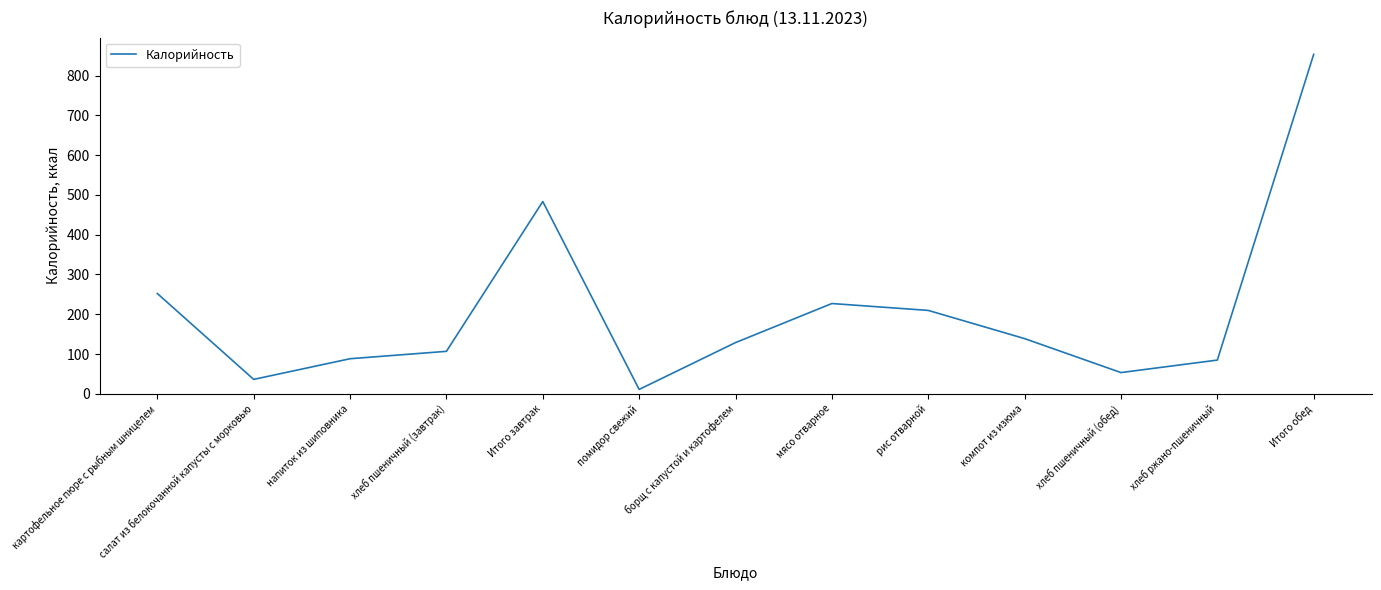

What is the change in value from хлеб пшеничный (завтрак) to помидор свежий?

-95.8